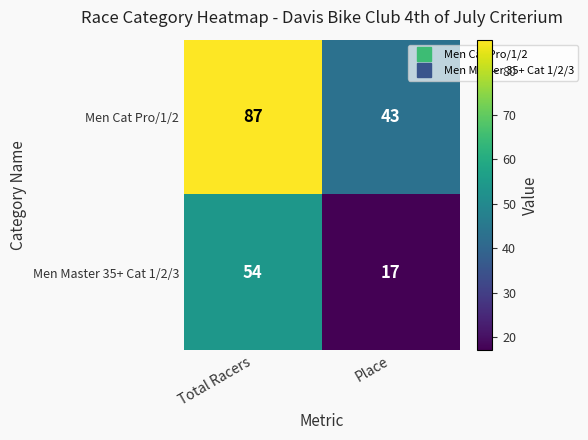

Between Total Racers and Place, which series saw the biggest shift?

Men Cat Pro/1/2